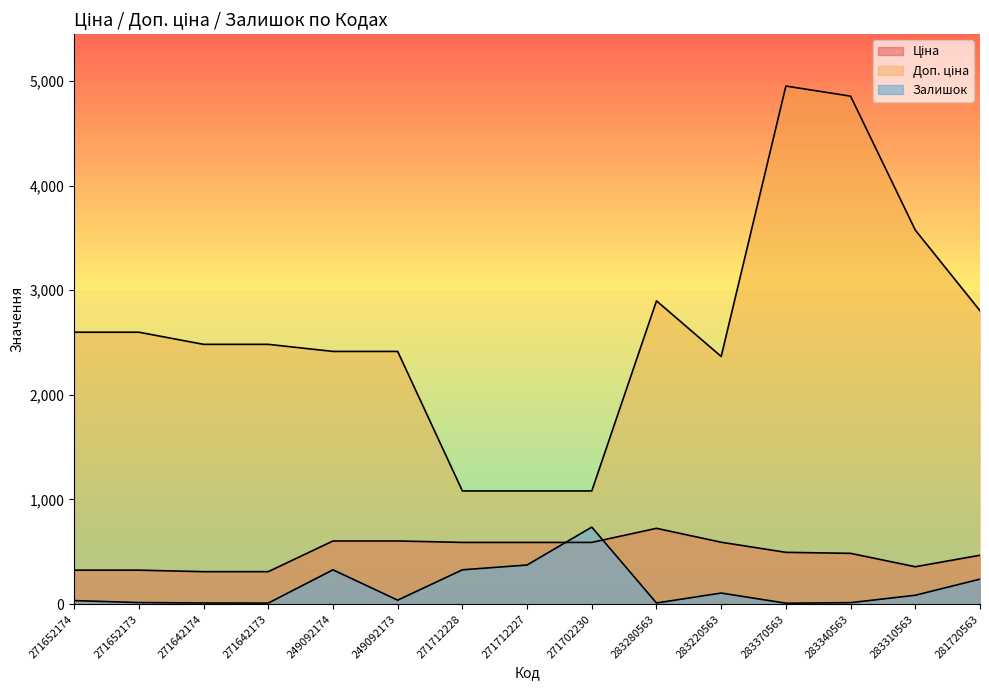

Which series changed the most between 271652174 and 281720563?

Доп. ціна